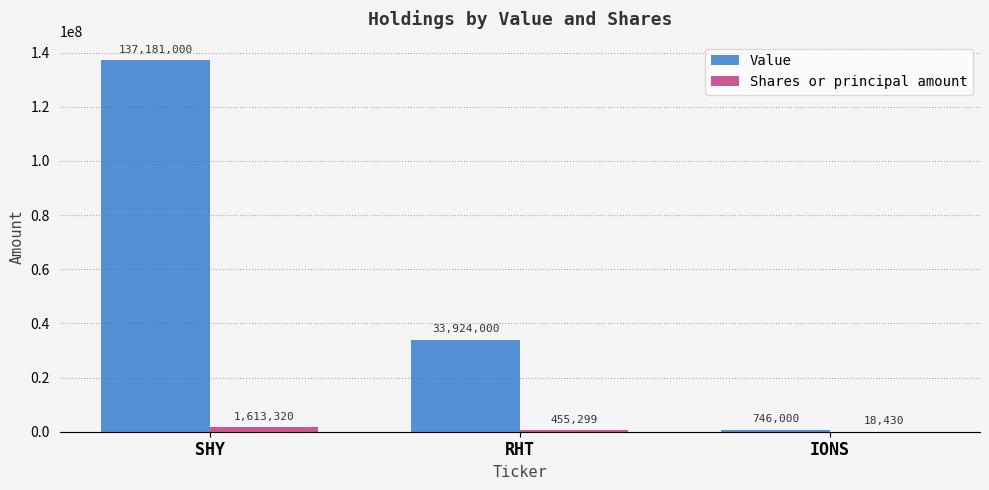

Which series has the largest total across all categories?

Value